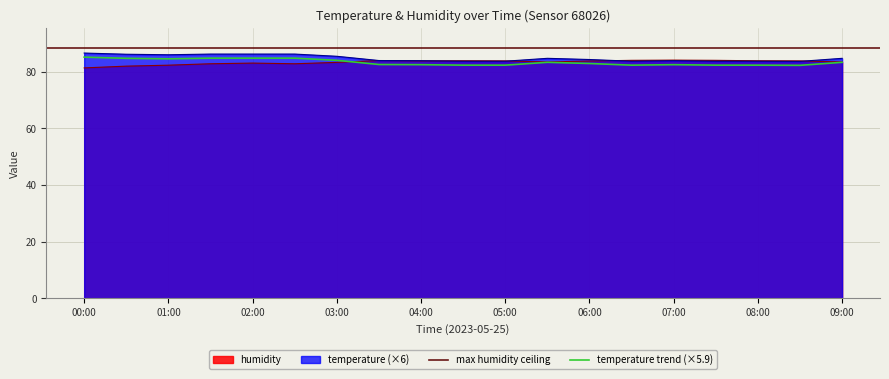

What value does the humidity series have at 04:30?

83.8